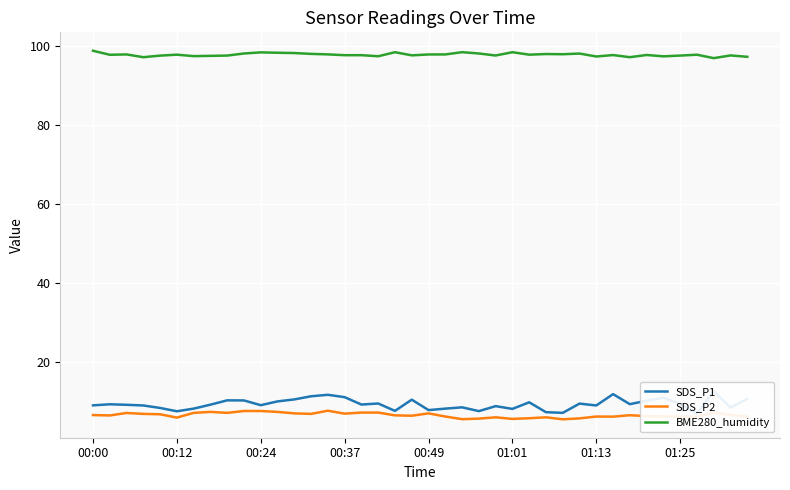

True or false: SDS_P2 and BME280_humidity cross at least once.

False